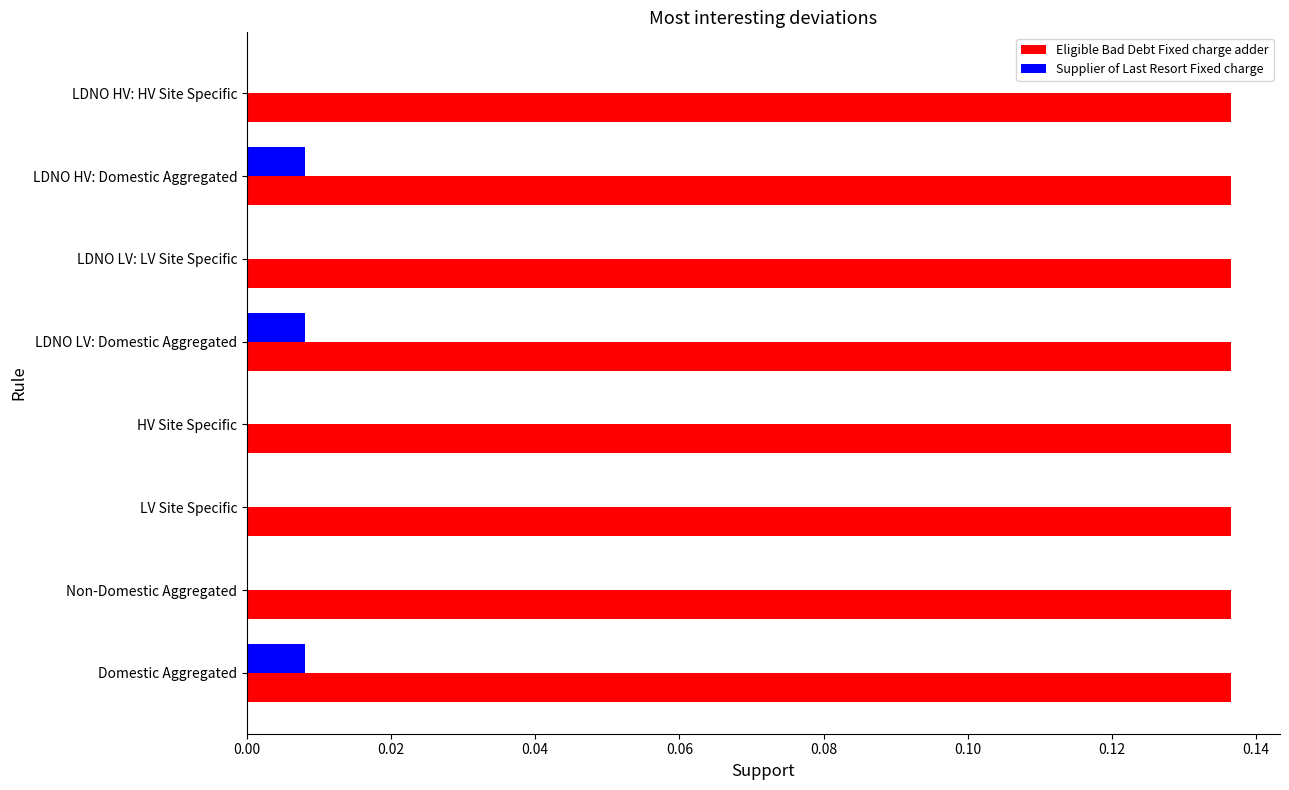

What is the sum of all Eligible Bad Debt Fixed charge adder values?

1.1